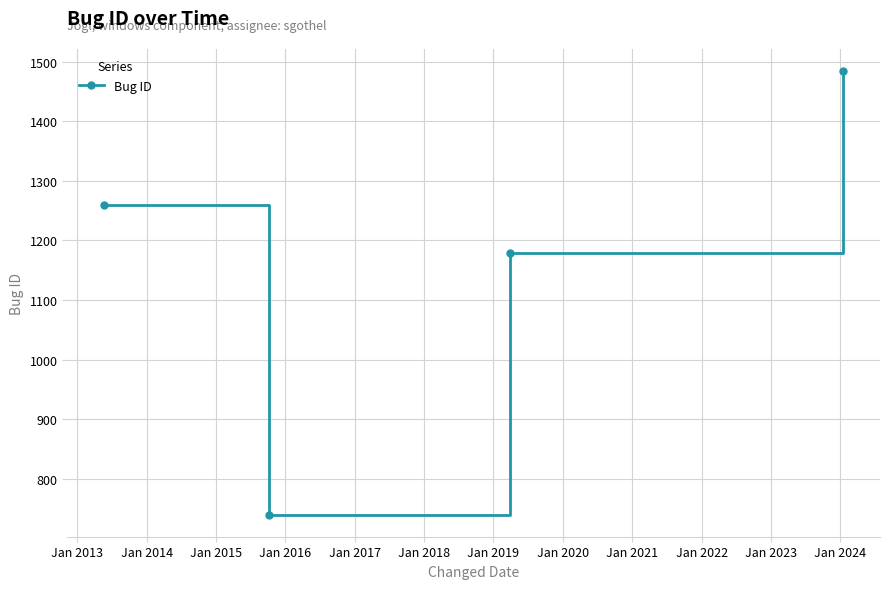

How many data points does each series have?

4